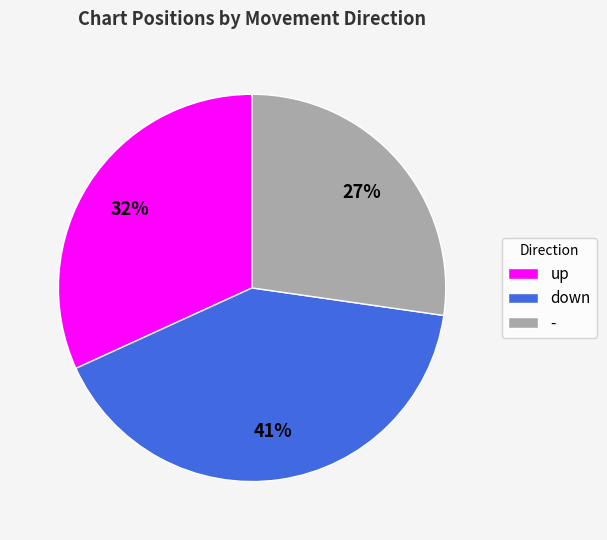

Is there a majority slice in this chart?

No